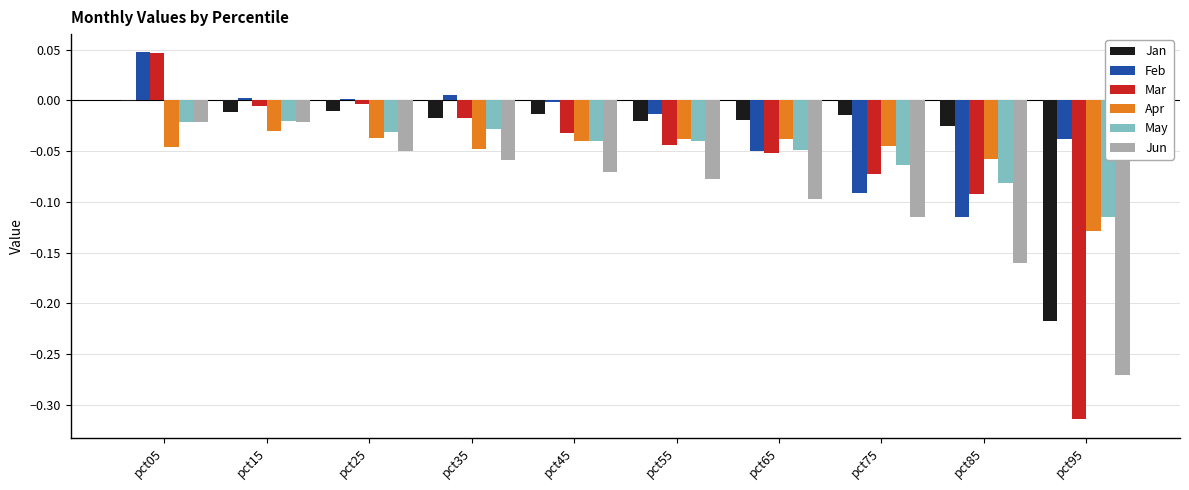

What is the sum of all Mar values?

-0.6